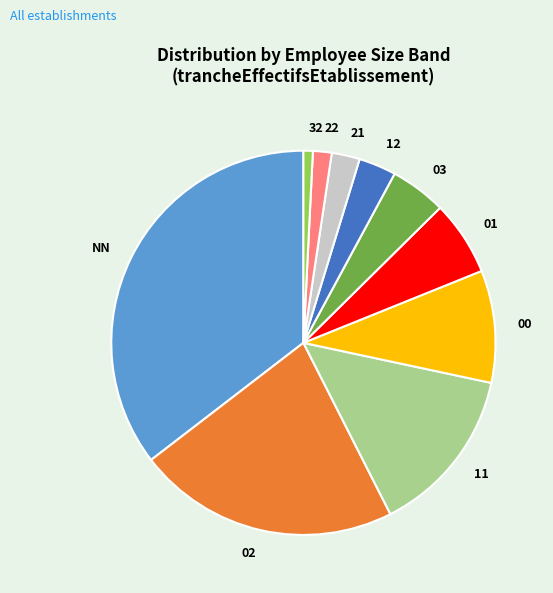

Is it true that 03 is 16% of the pie?

False